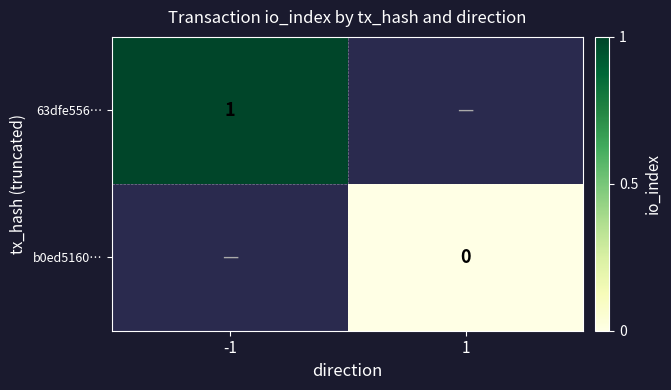

Count the number of data series in this chart.

2